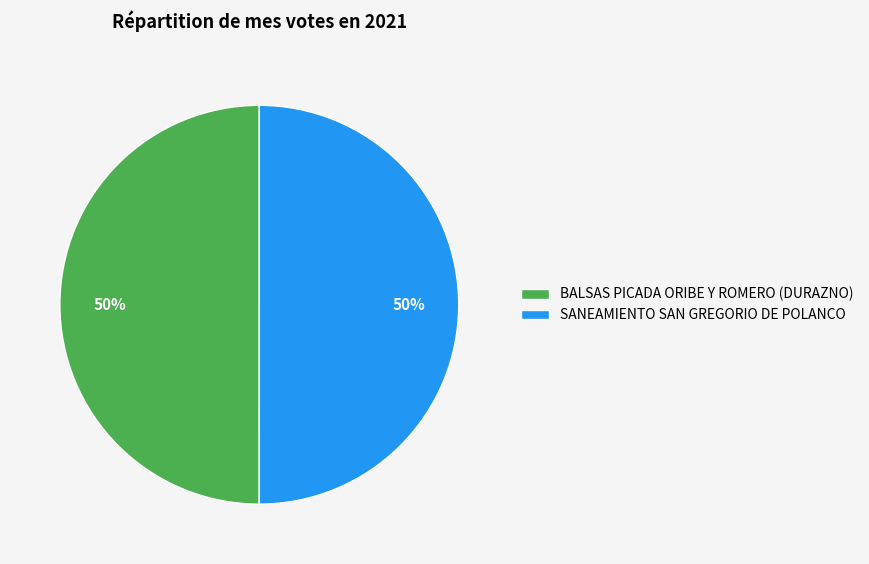

To the nearest percent, what is the average slice percentage?

50%